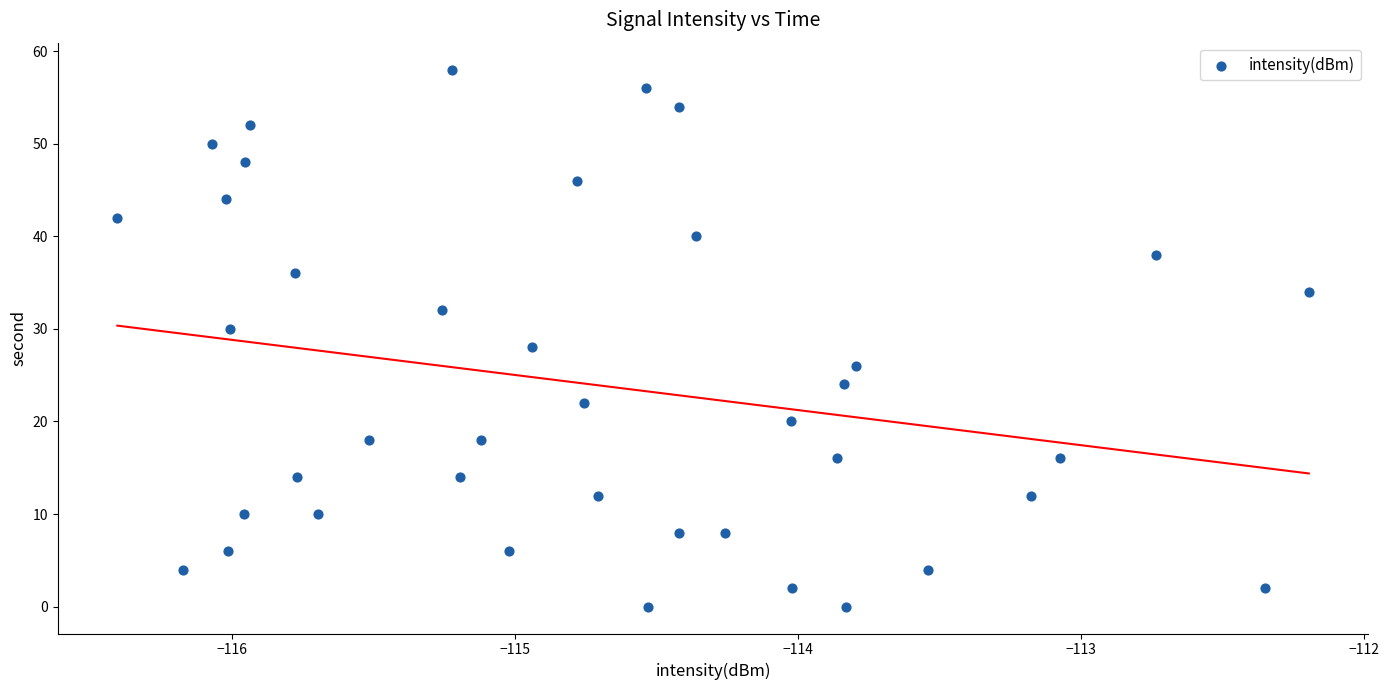

What is the range of Y values (max minus min)?

58